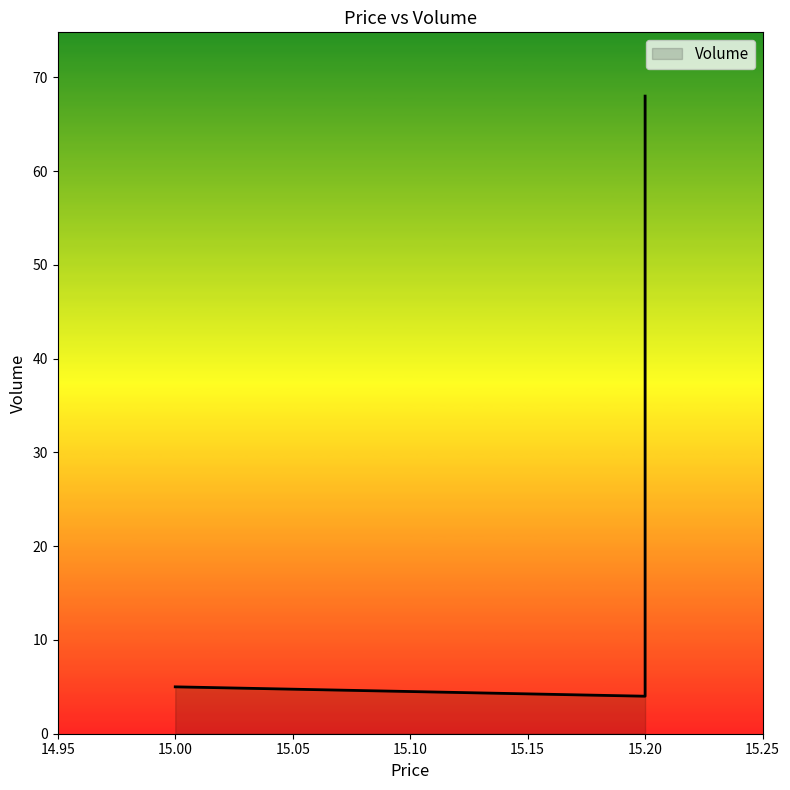

Reading left to right, what are all the values shown in this chart?

5	4	5	16	68